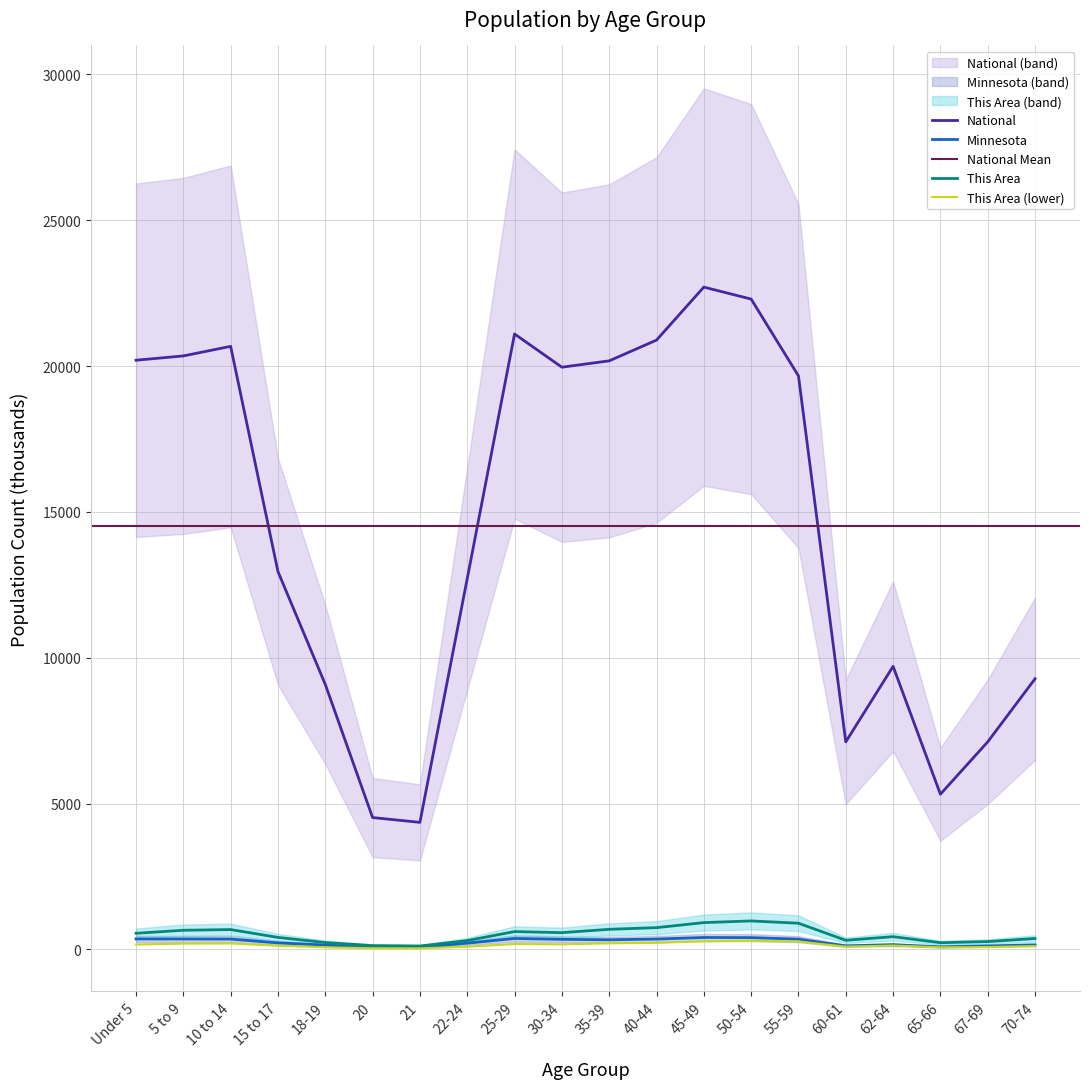

True or false: National and Minnesota cross at least once.

False